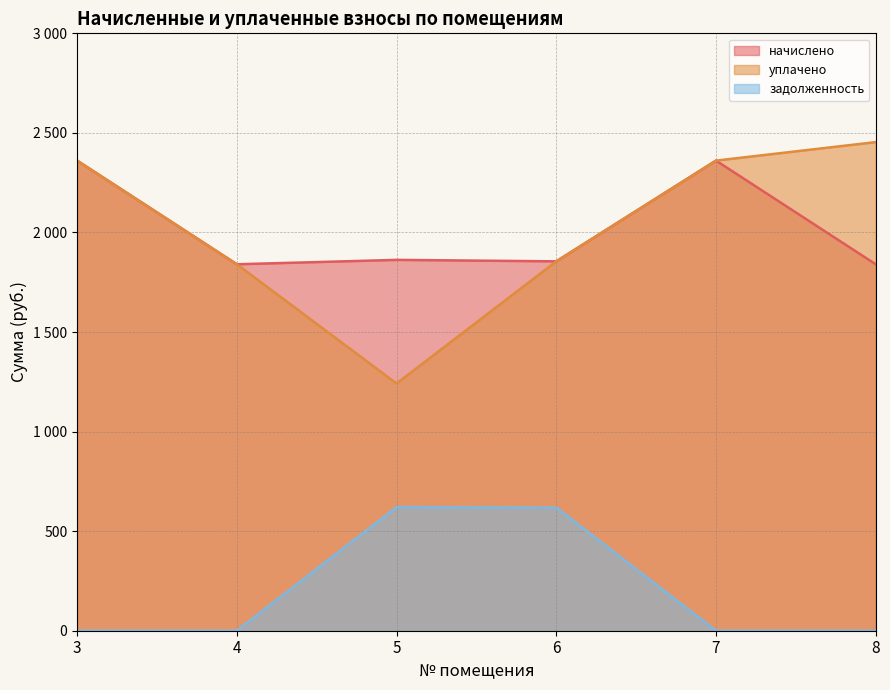

What is the value of the уплачено point at the 4th from the left?

1855.0